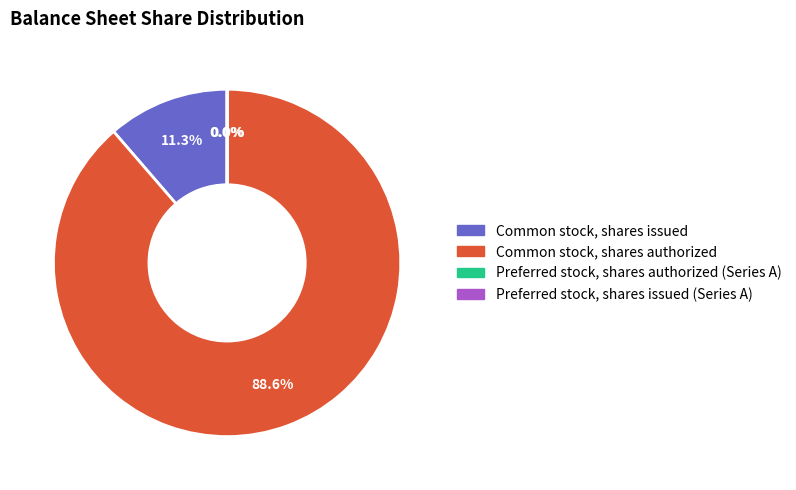

To the nearest percent, what portion does Common stock, shares authorized represent?

89%